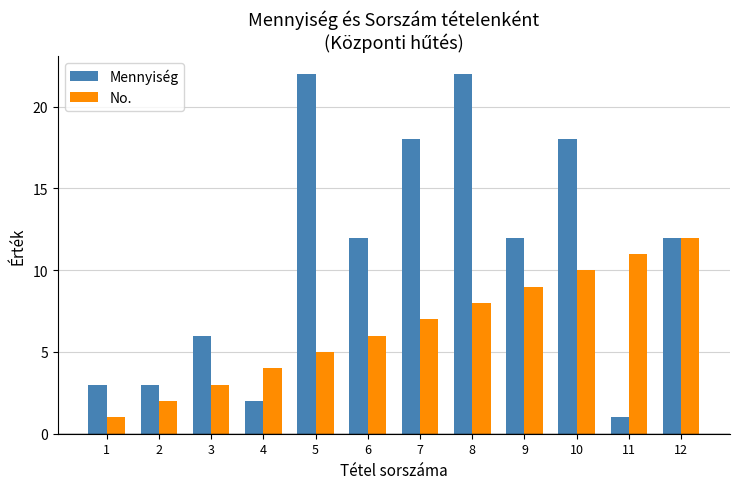

What is the minimum value shown in the chart?

1